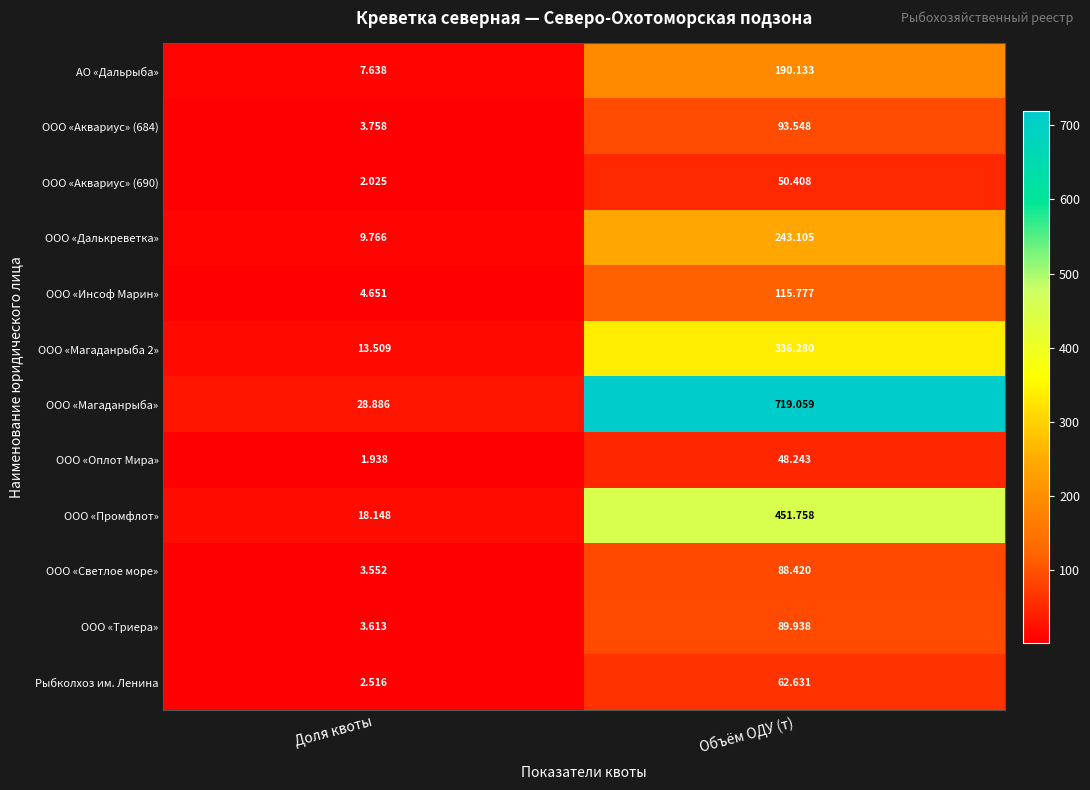

Which label corresponds to the largest value in the chart?

Объём ОДУ (т)